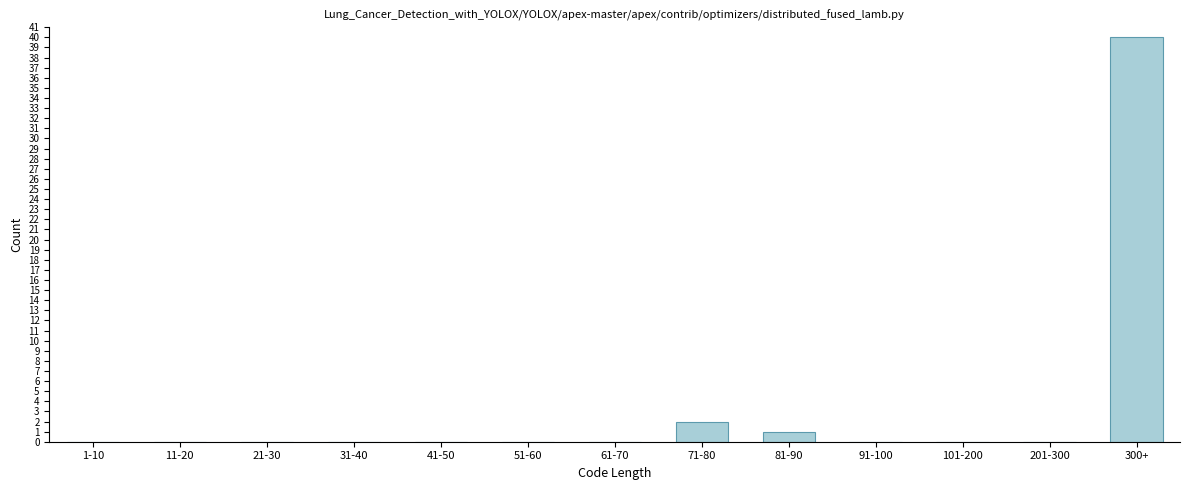

Reading left to right, list all the values displayed in this chart.

1-10=0	11-20=0	21-30=0	31-40=0	41-50=0	51-60=0	61-70=0	71-80=2	81-90=1	91-100=0	101-200=0	201-300=0	300+=40